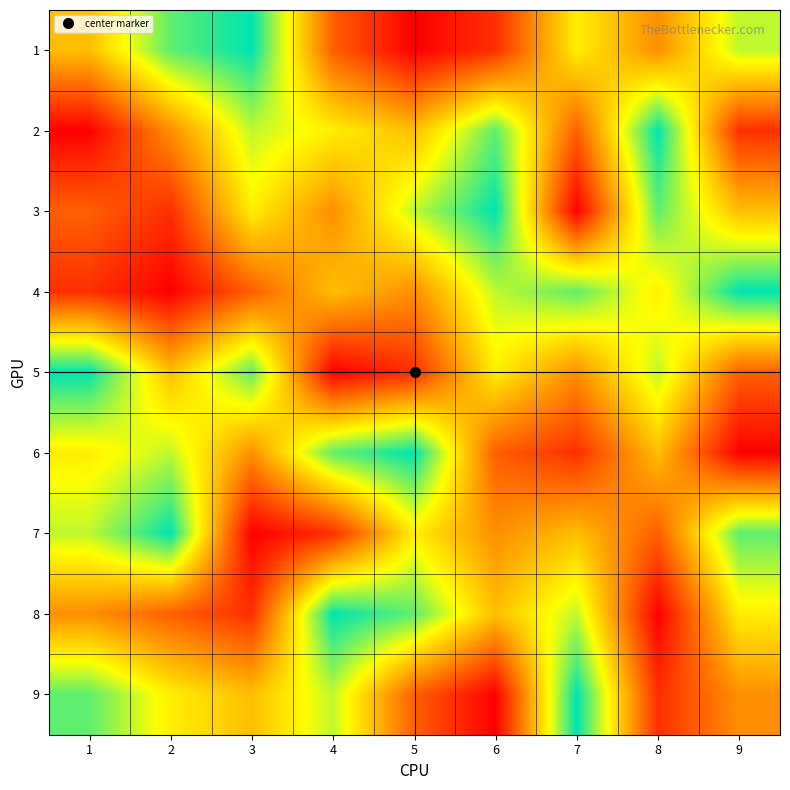

What is the difference between the highest and lowest values at 2?

8